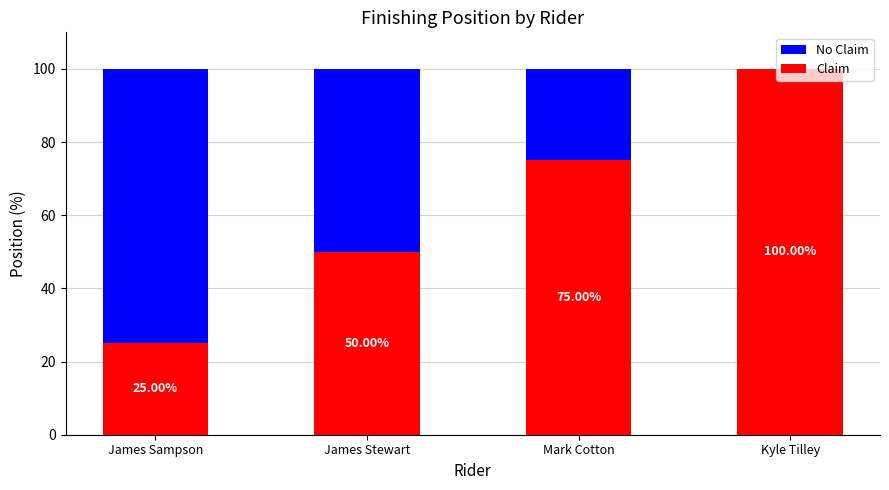

What is the sum of the Claim values at Kyle Tilley and Mark Cotton?

175